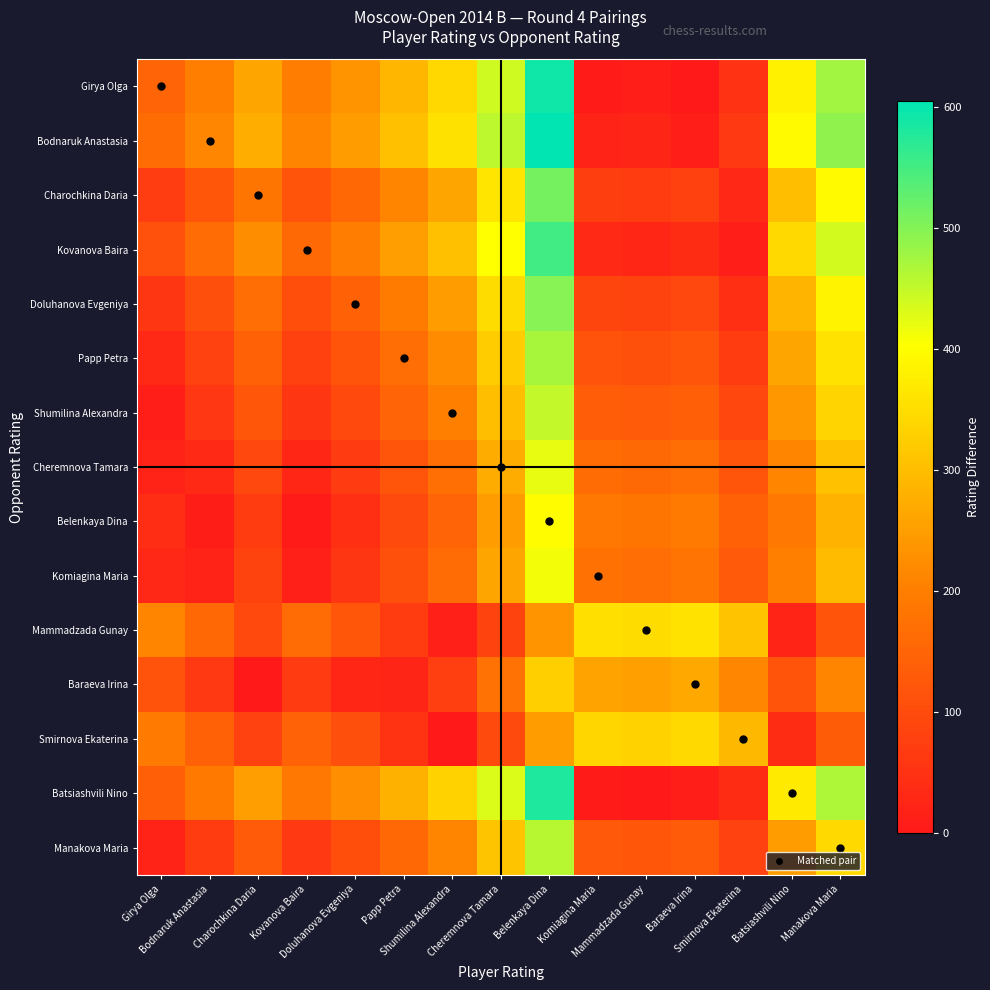

Rank the series by their maximum value, from lowest to highest.

Baraeva Irina, Smirnova Ekaterina, Mammadzada Gunay, Belenkaya Dina, Komiagina Maria, Cheremnova Tamara, Shumilina Alexandra, Manakova Maria, Papp Petra, Doluhanova Evgeniya, Charochkina Daria, Kovanova Baira, Batsiashvili Nino, Girya Olga, Bodnaruk Anastasia